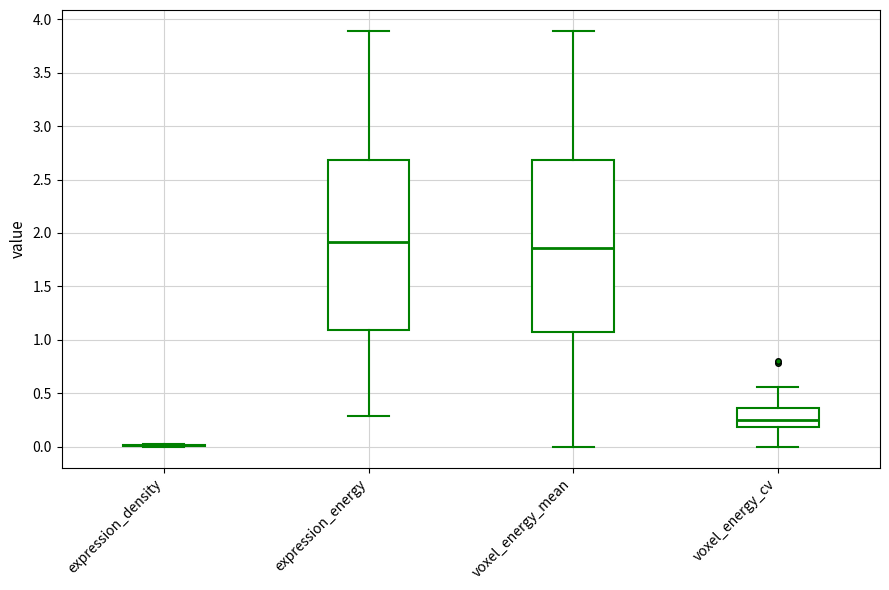

Where is the upper edge of the box for voxel_energy_cv on the y-axis? The values are not printed on the chart, so give them approximately, as read against the axis.

0.35